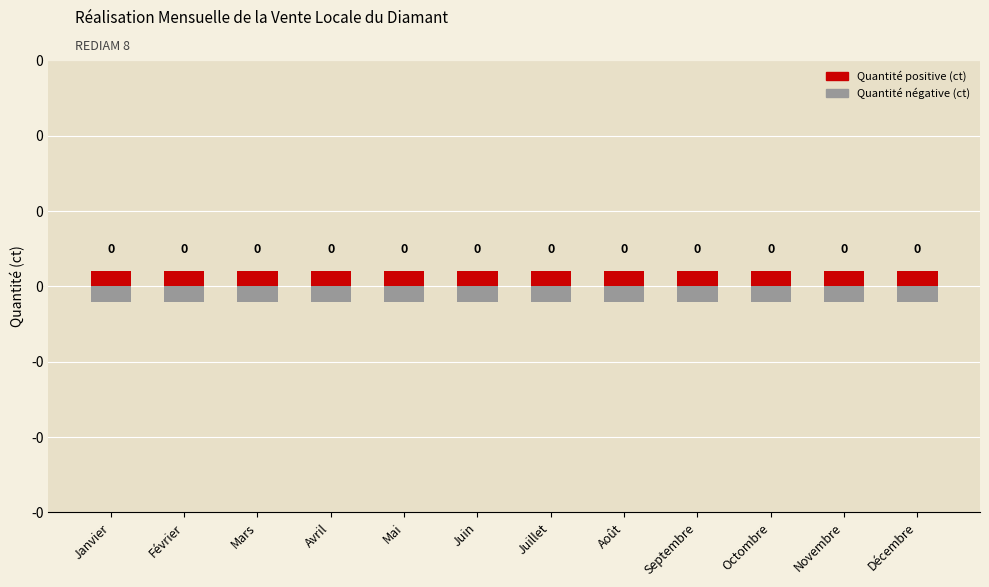

At Mars, list the series in order from largest to smallest.

Quantité positive (ct), Quantité négative (ct)